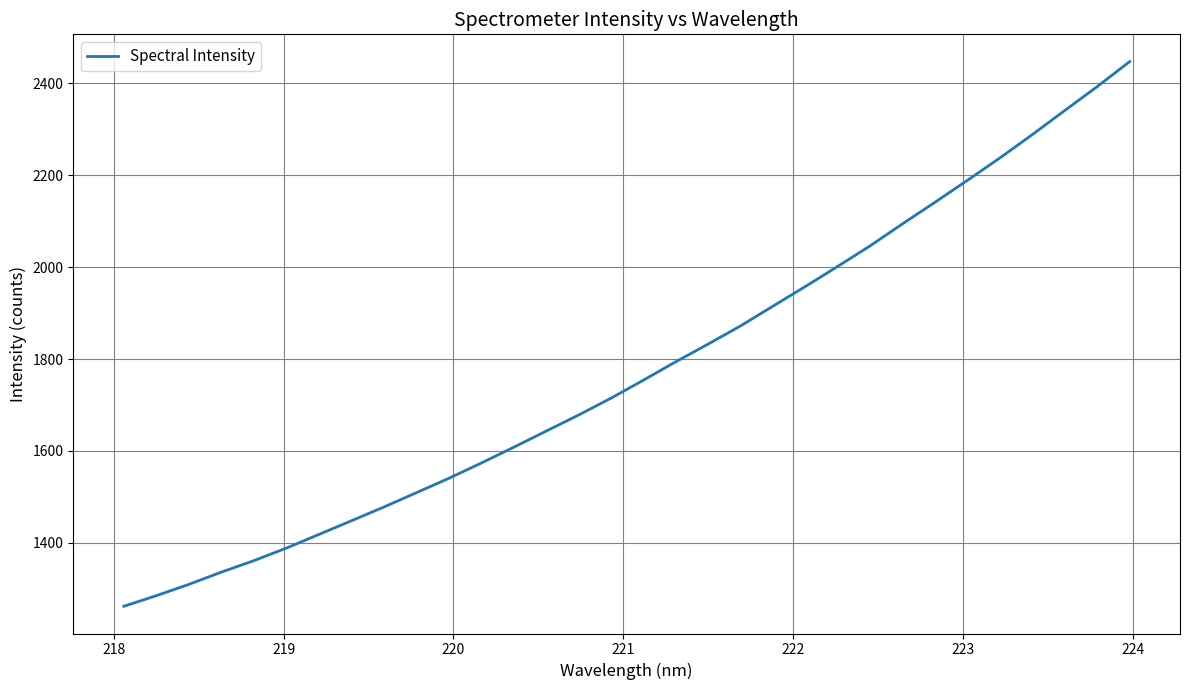

What is the difference between the maximum and minimum values?

1185.6